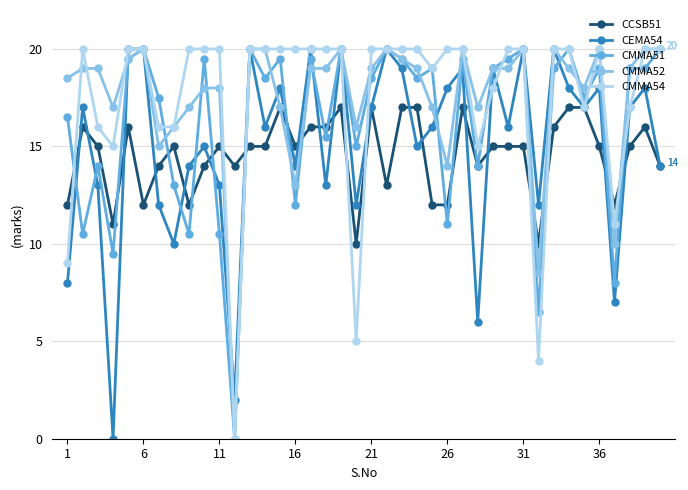

After their last crossing, which series has the higher values: CCSB51 or CMMA52?

CMMA52